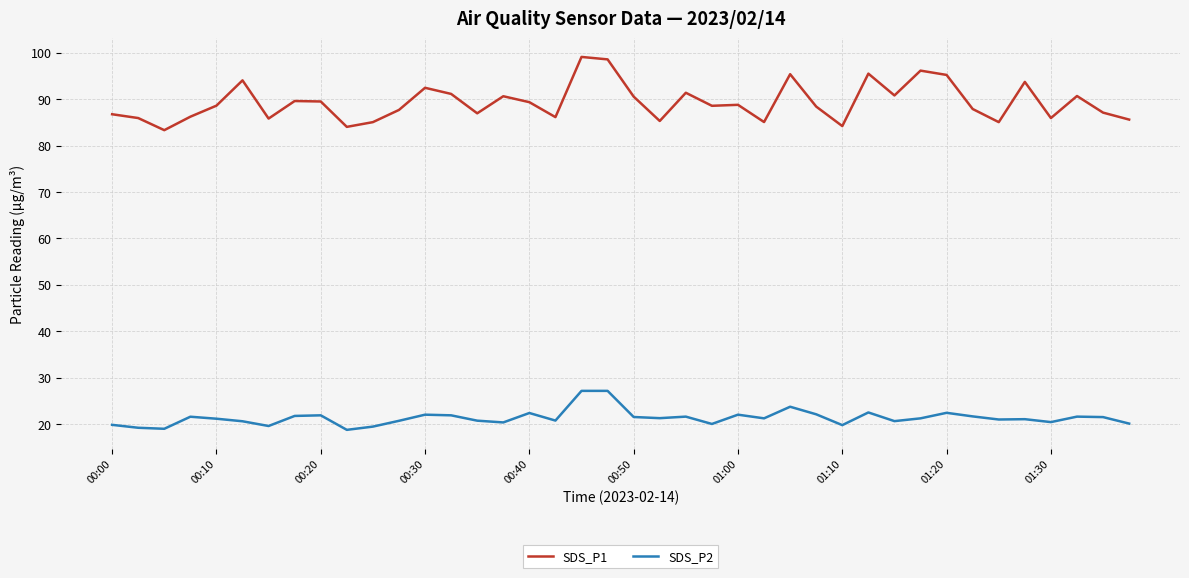

What is the minimum value shown in the chart?

18.8